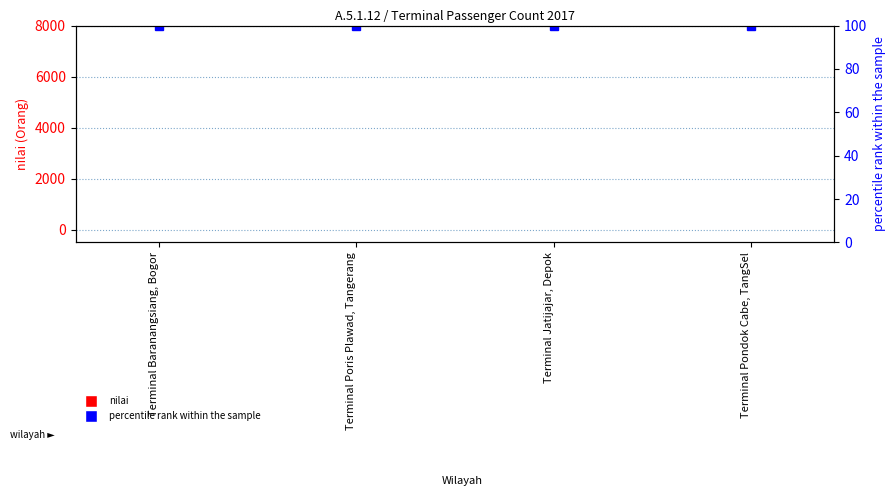

Which series has the largest range (max minus min)?

nilai